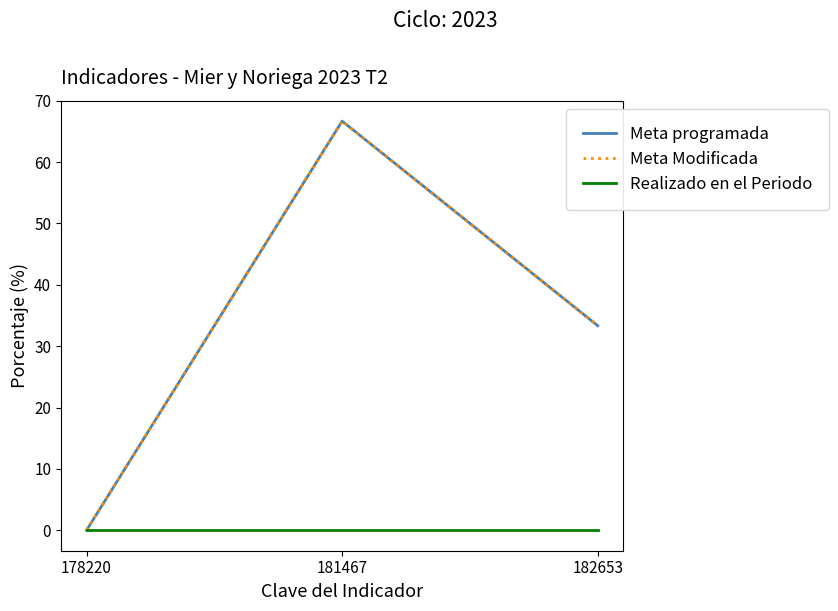

Does the chart have visible grid lines?

No